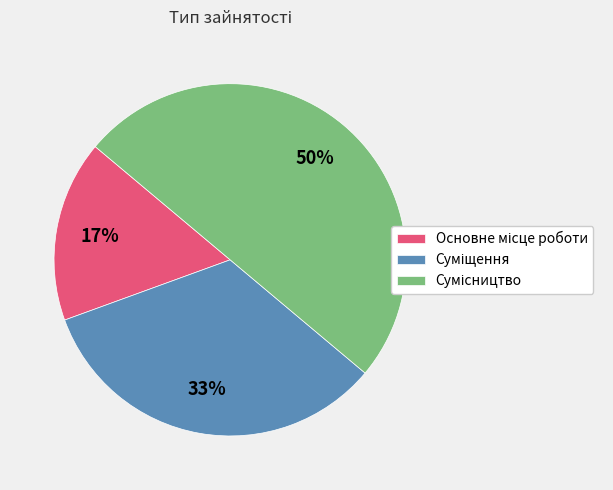

To the nearest percent, what is the difference between the largest and smallest slice percentages?

33%